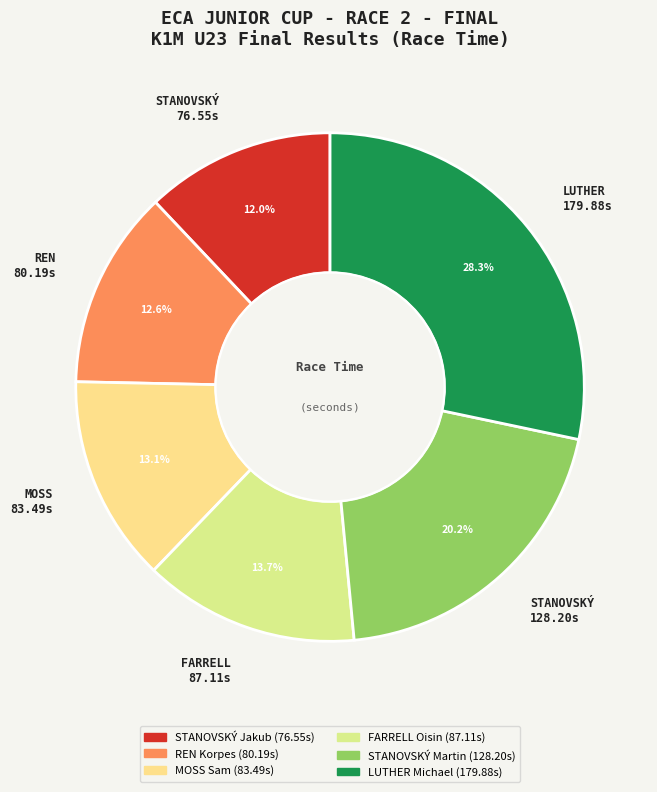

Which slice is the smallest?

STANOVSKÝ Jakub